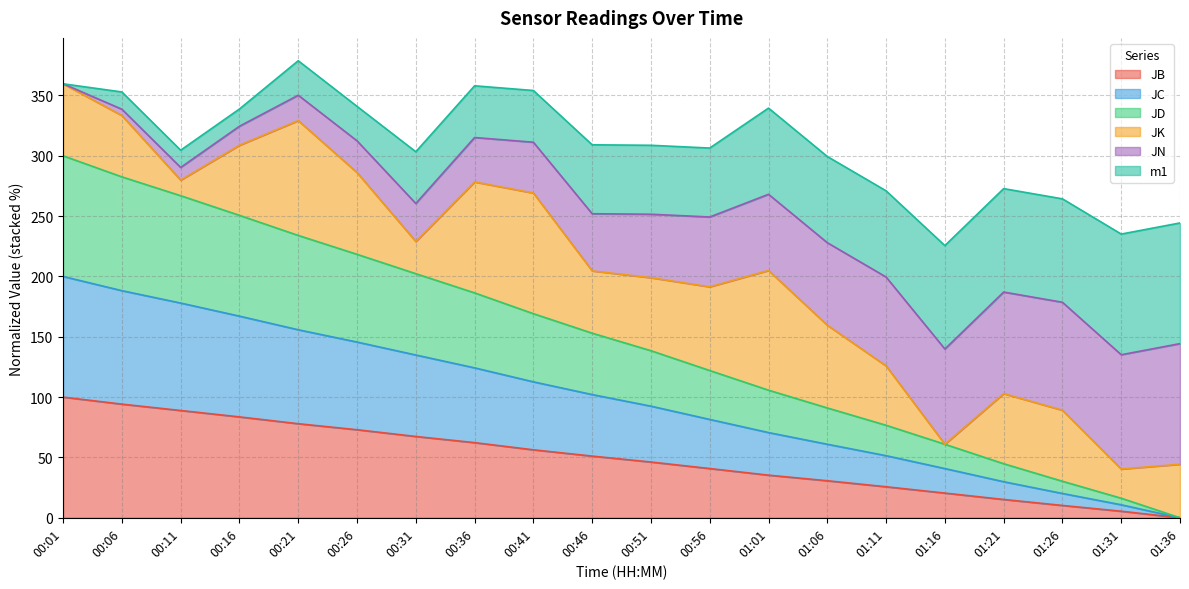

Is it true that JC equals 135.6 at 00:46?

False